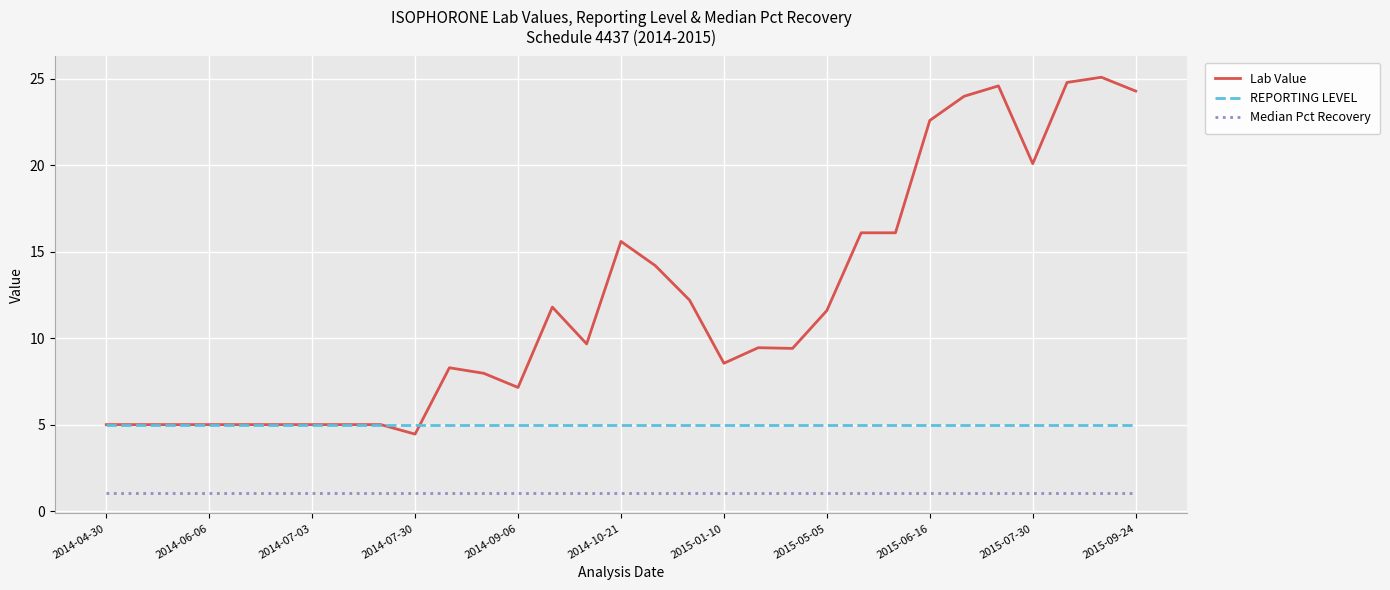

What is the minimum value for Lab Value?

4.5